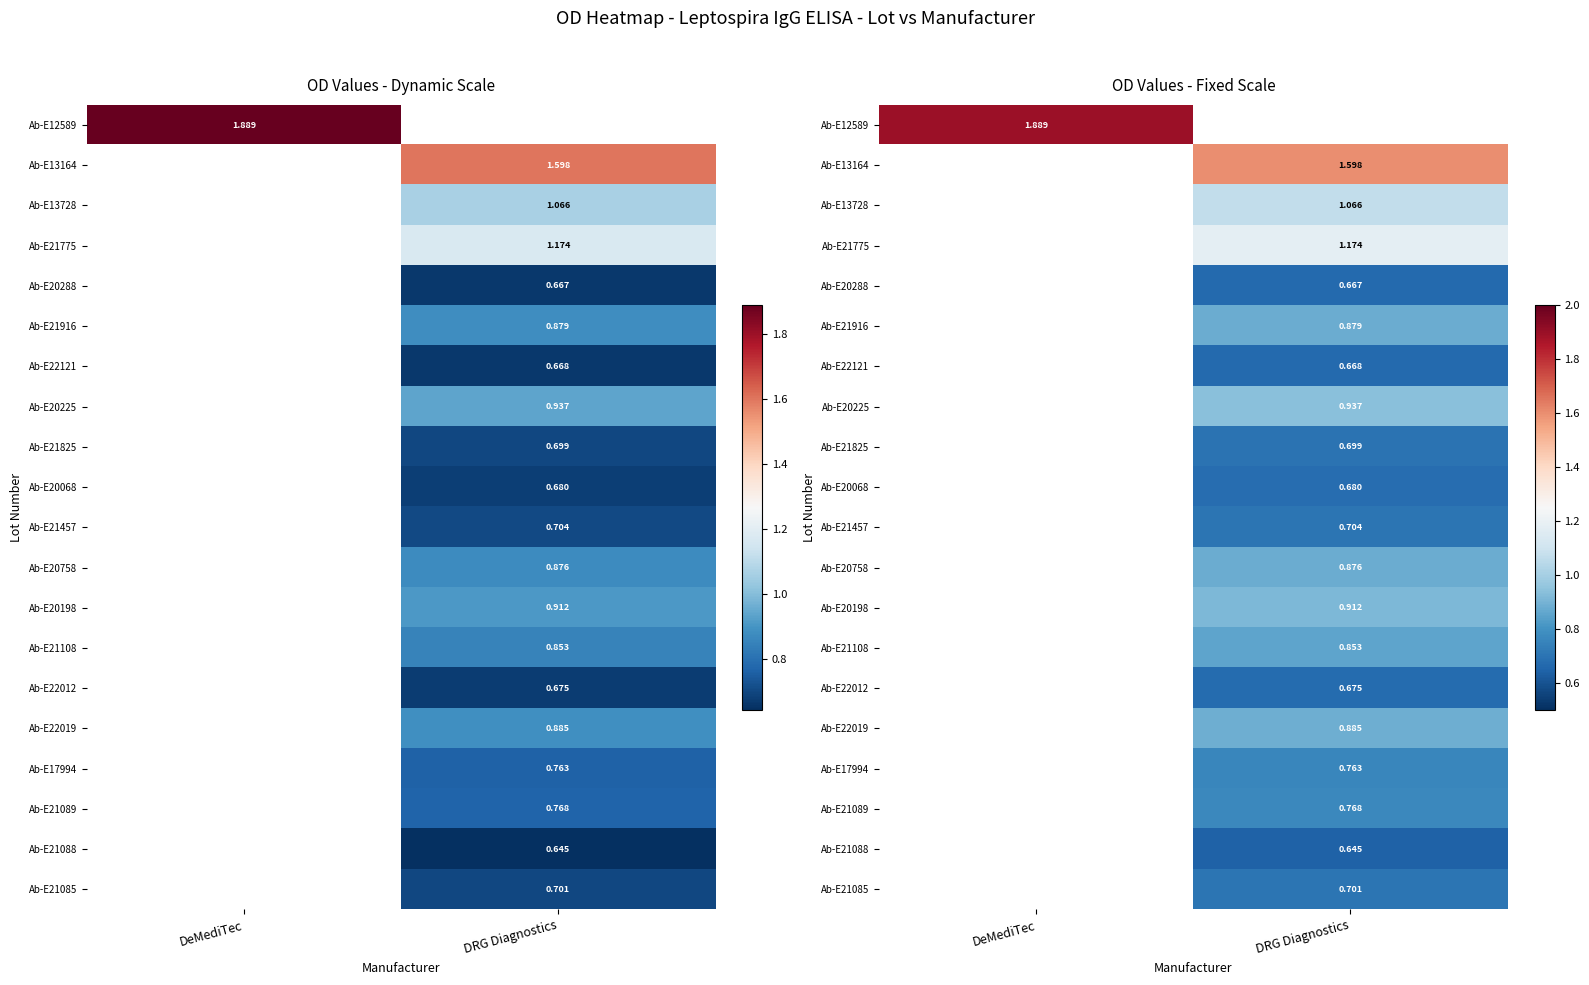

List the series in order of their peak value, highest first.

Ab-E12589, Ab-E13164, Ab-E13728, Ab-E21775, Ab-E20288, Ab-E21916, Ab-E22121, Ab-E20225, Ab-E21825, Ab-E20068, Ab-E21457, Ab-E20758, Ab-E20198, Ab-E21108, Ab-E22012, Ab-E22019, Ab-E17994, Ab-E21089, Ab-E21088, Ab-E21085